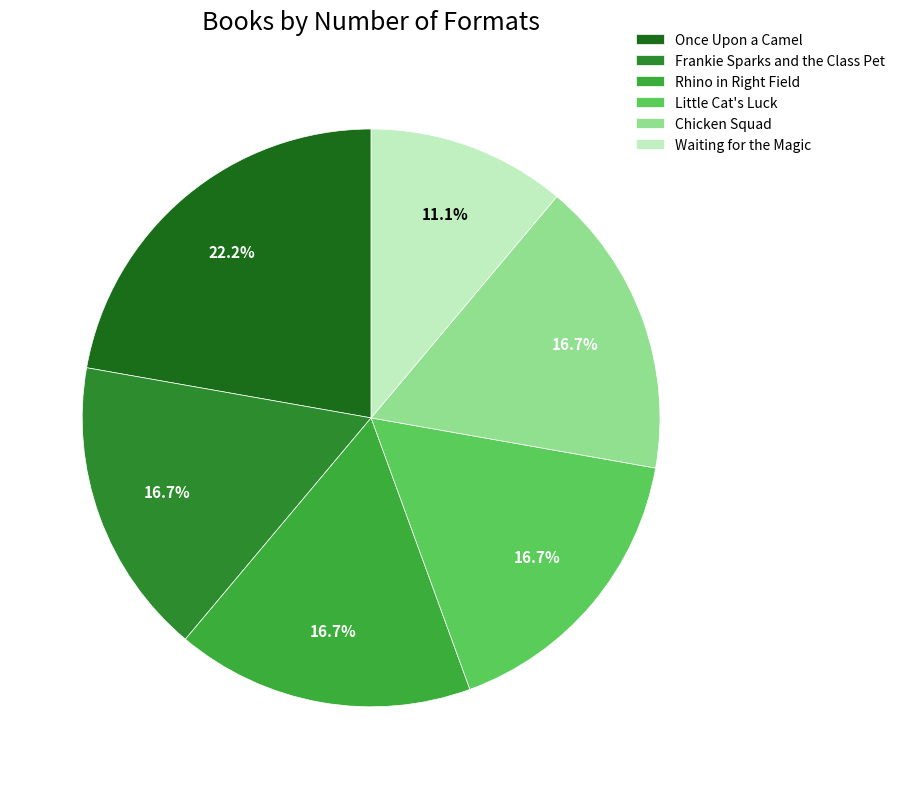

What percentage do Frankie Sparks and the Class Pet and Once Upon a Camel together represent?

38.9%